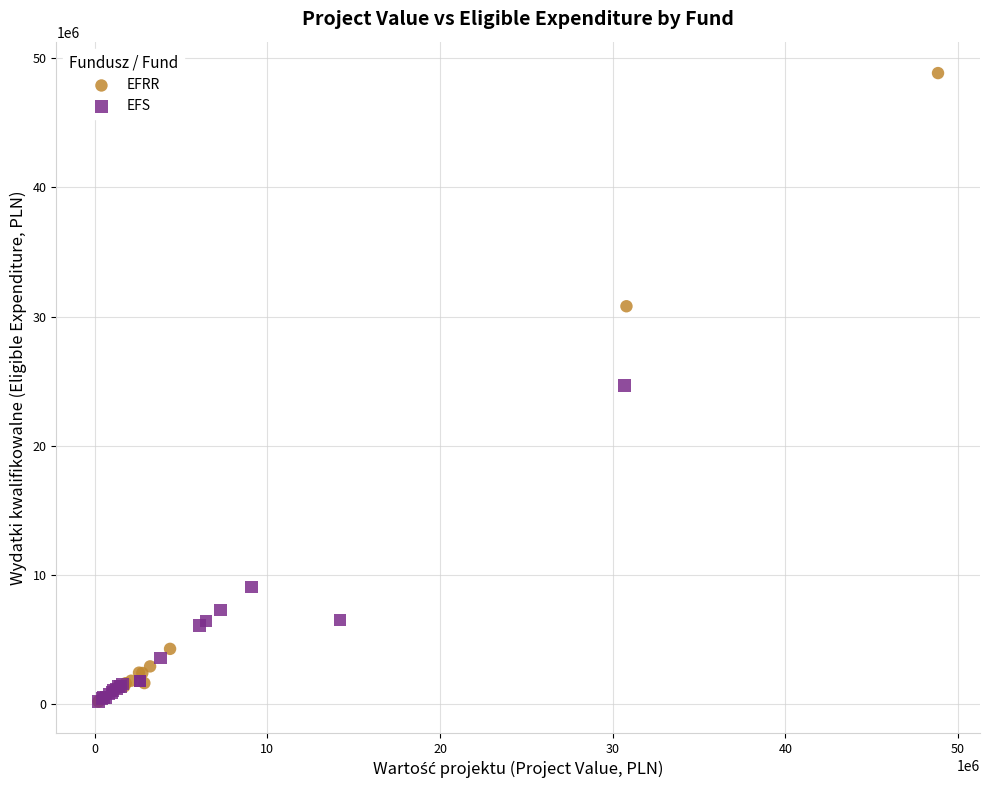

Which series contains the highest Y value?

EFRR